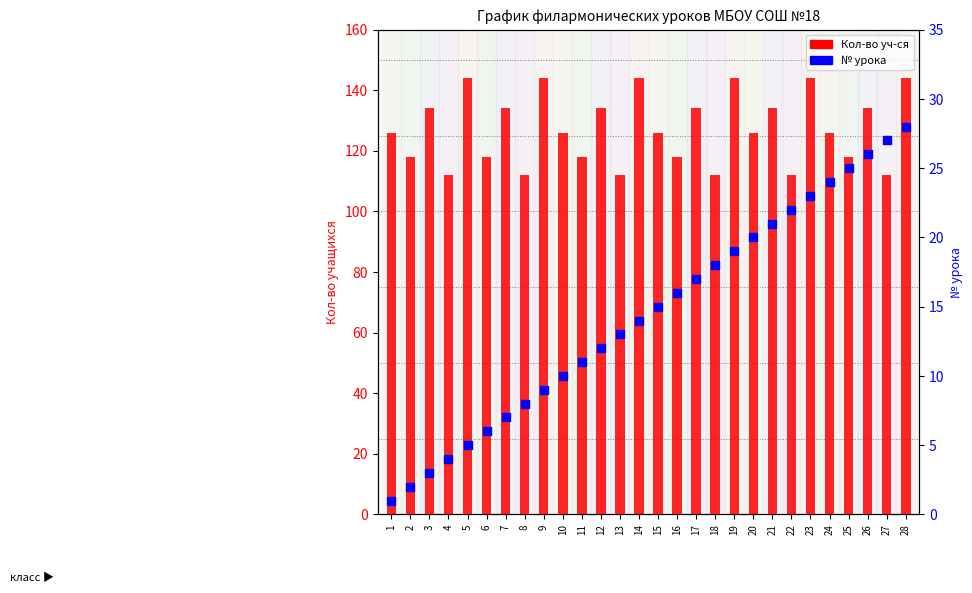

What is the total value across all series at 14?

158